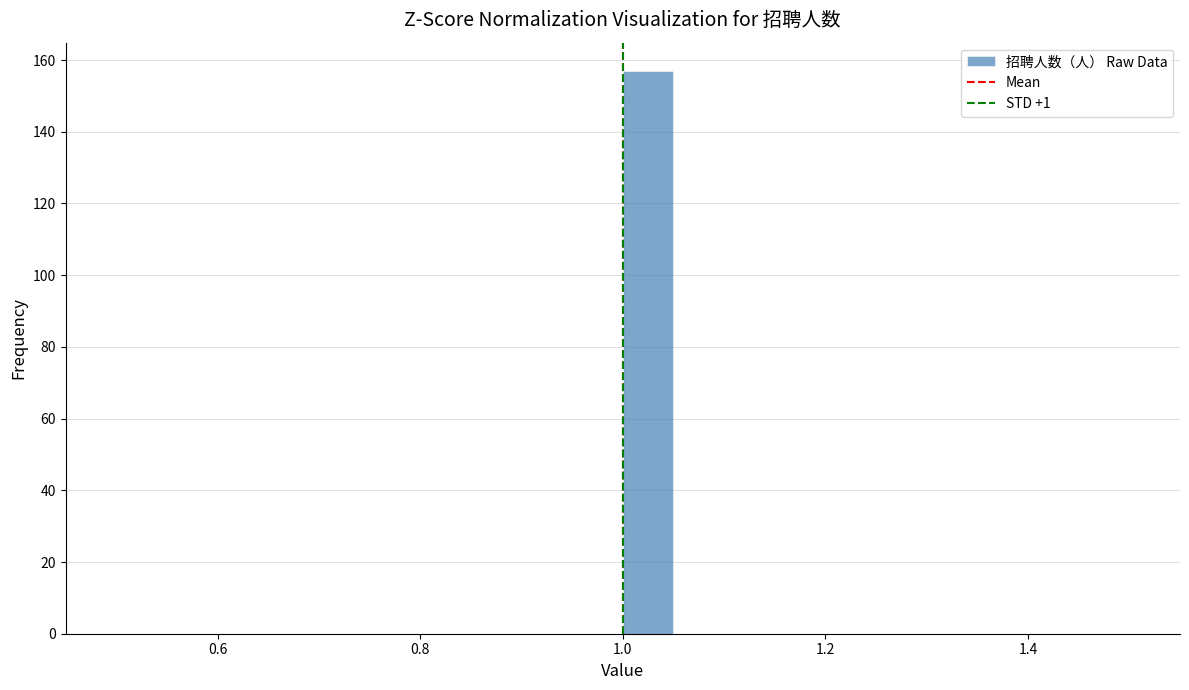

Read against the x-axis, roughly where is the centre of the tallest bar?

1.02